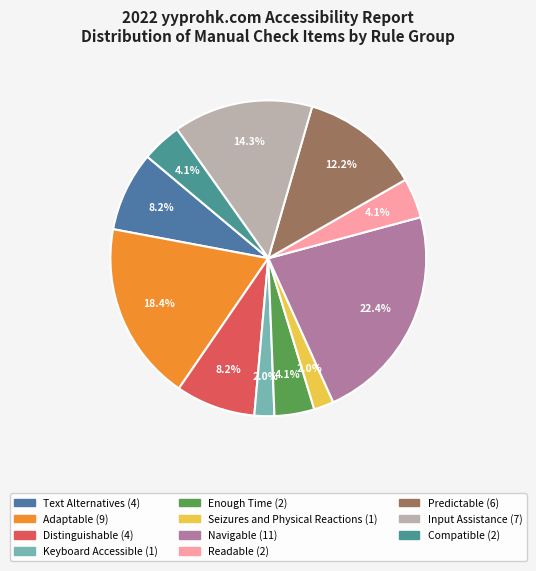

What percentage is NOT represented by Input Assistance?

85.7%